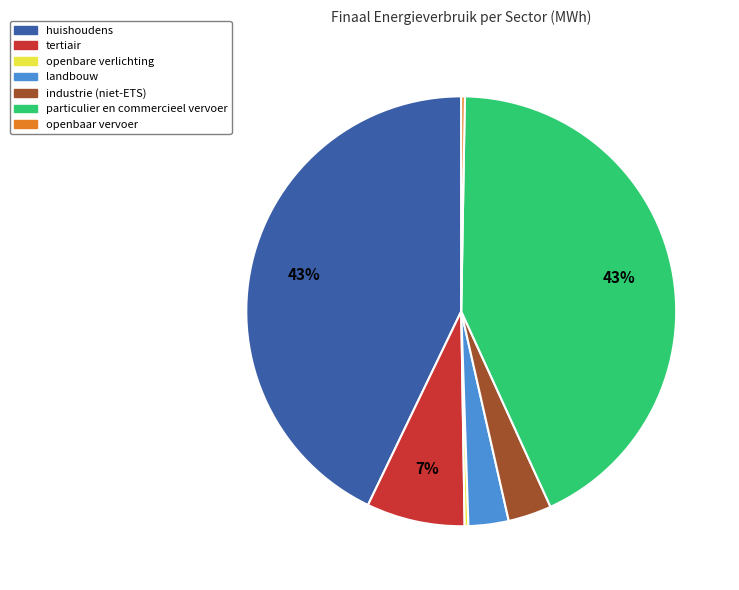

To the nearest percent, what is the average slice percentage?

14%